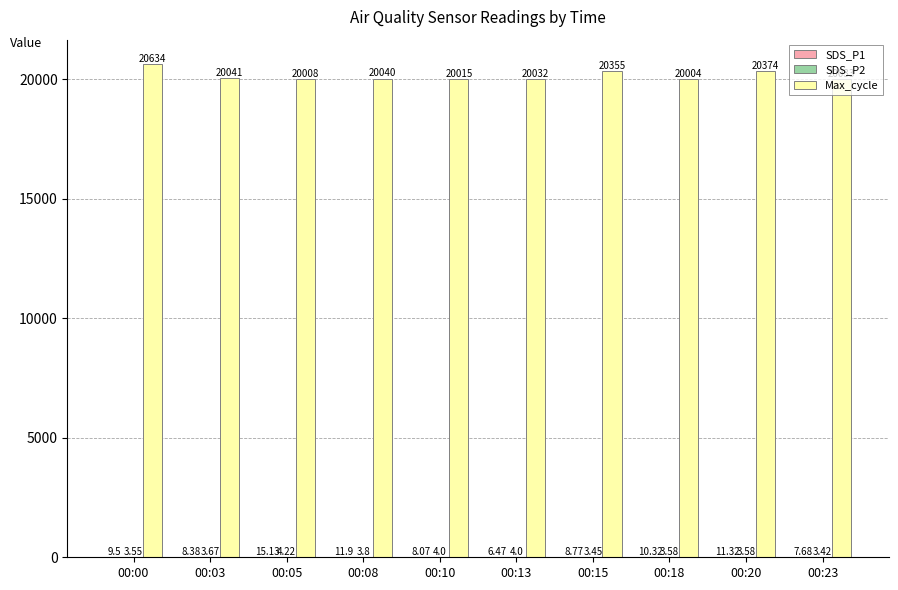

Which series changed the most between 00:03 and 00:13?

Max_cycle